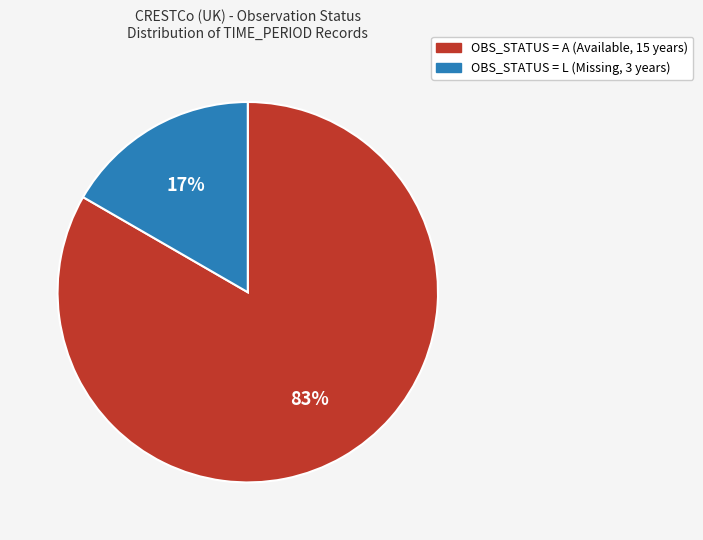

To the nearest percent, what is the average slice percentage?

50%